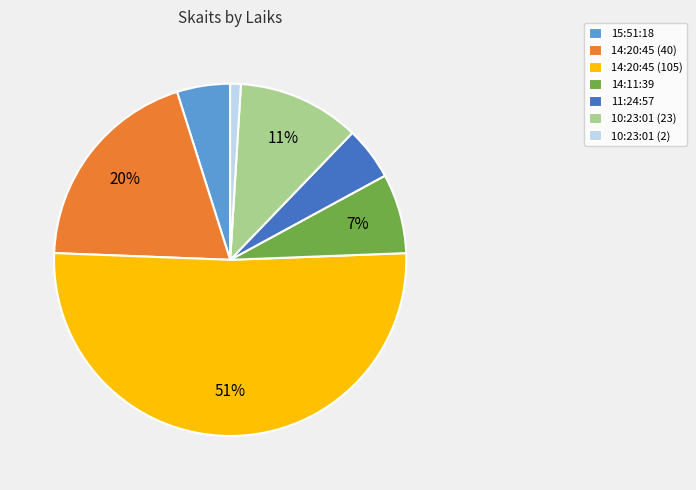

Does 14:20:45 (105) account for over 50% of the chart?

Yes